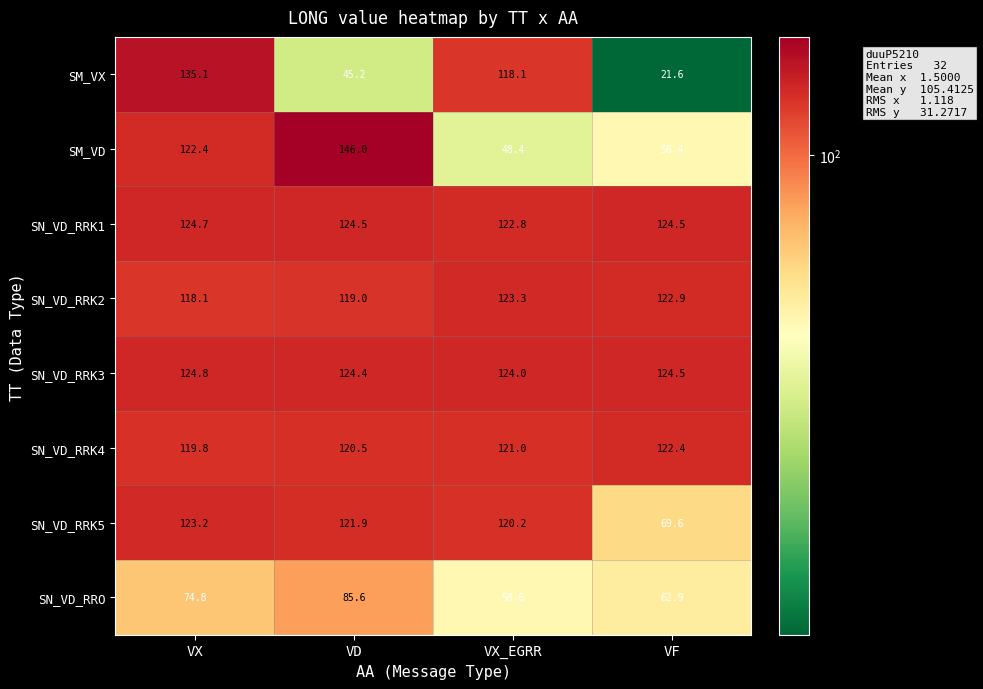

Where is SM_VX nearest to the value 78?

VD